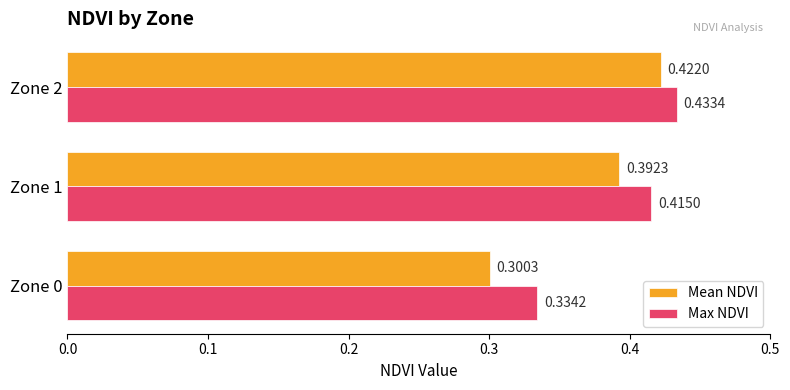

Rank the series by their maximum value, from lowest to highest.

Mean NDVI, Max NDVI